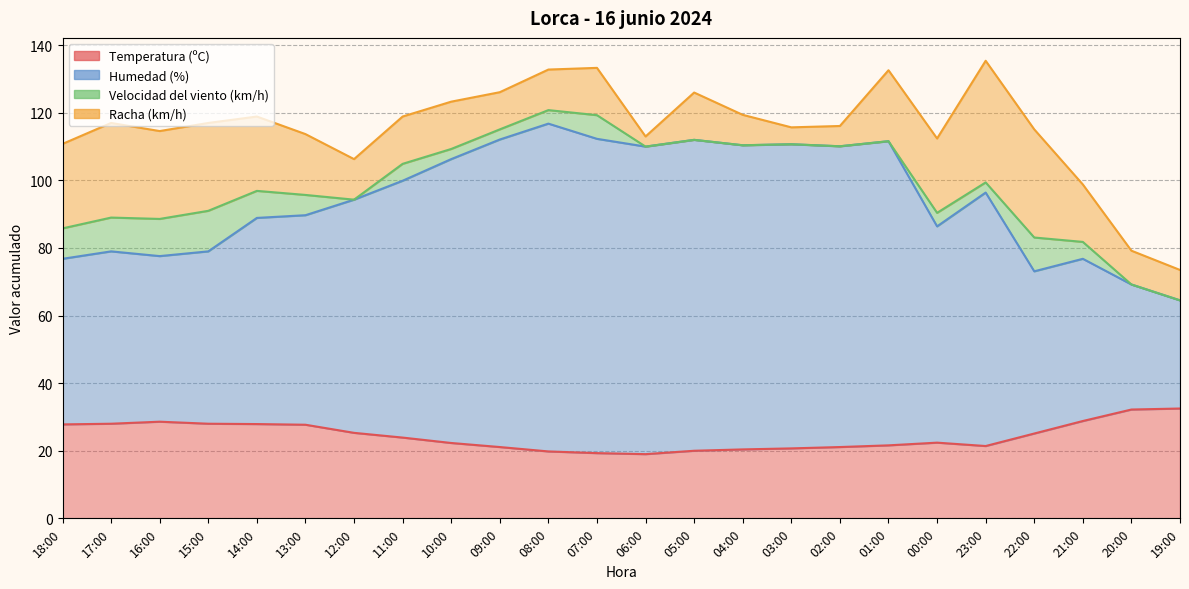

What value does the Temperatura (ºC) series have at 01:00?

21.6